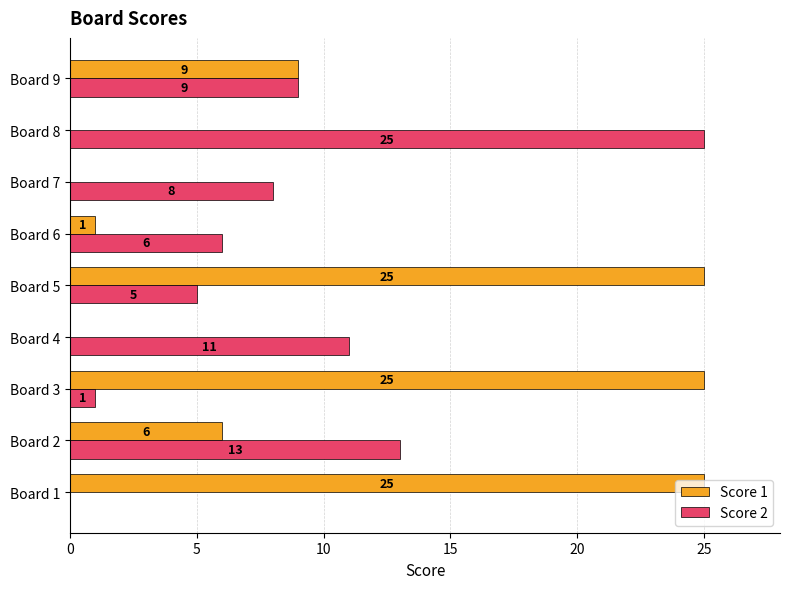

Which series has the largest total across all categories?

Score 1